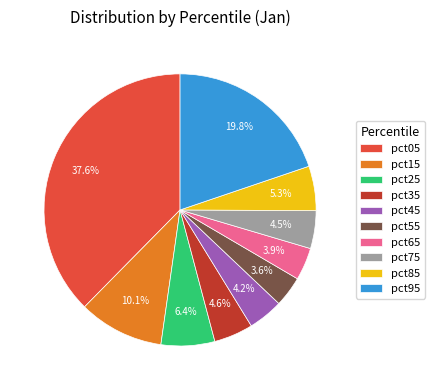

How many slices are in this pie chart?

10